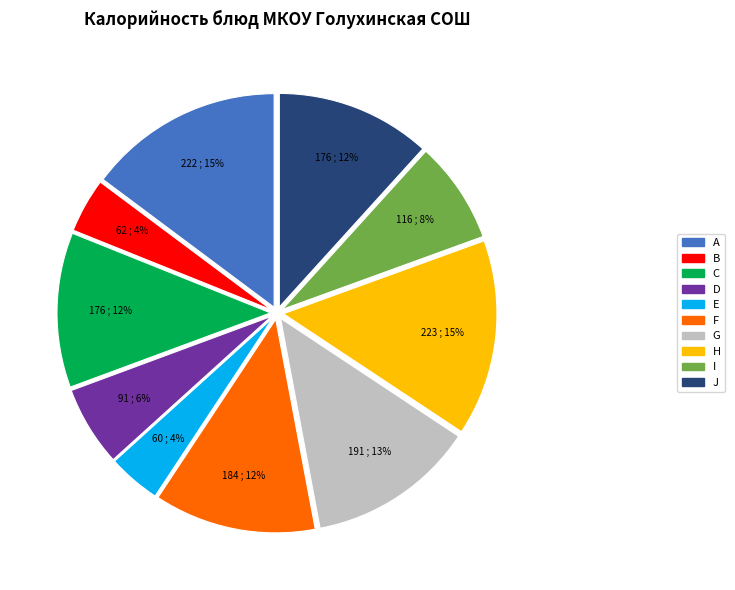

True or false: C accounts for 12% of the total.

True